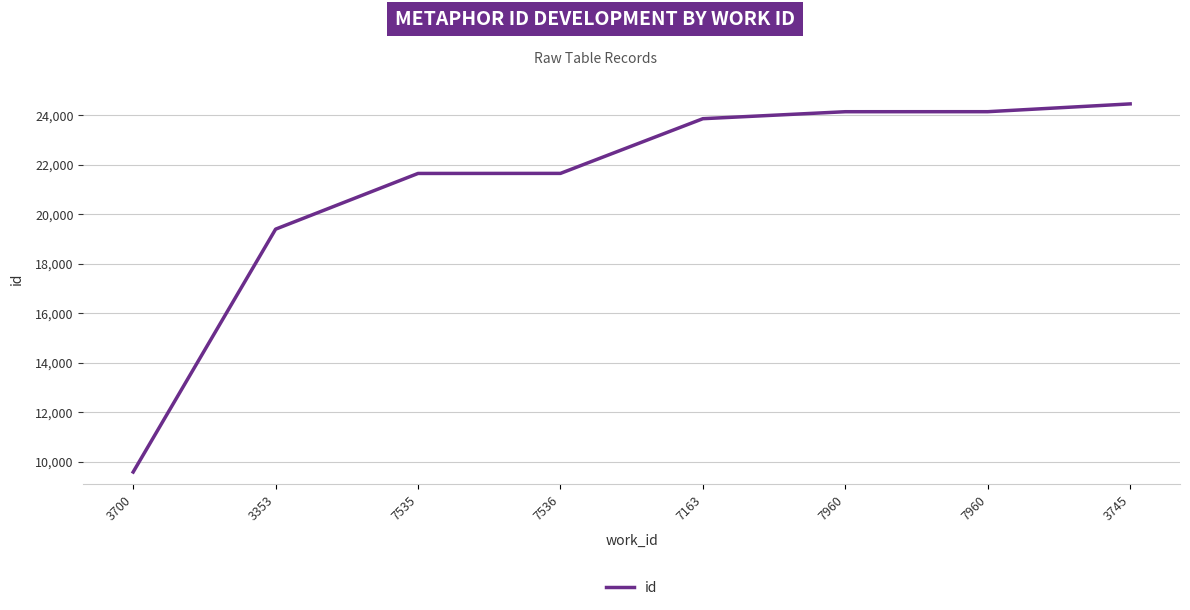

Reading left to right, transcribe all the data shown in this chart.

3700=9585	3353=19397	7535=21648	7536=21650	7163=23860	7960=24142	7960=24143	3745=24458